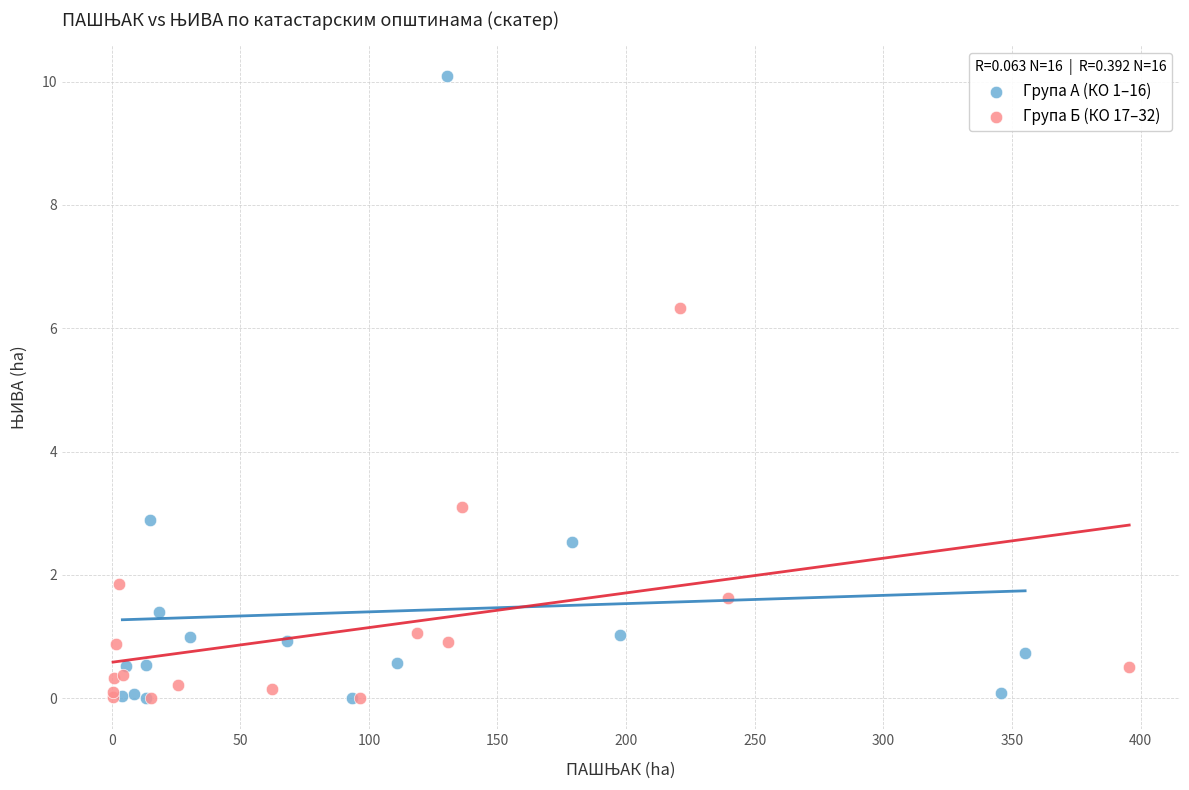

Which series has the widest spread of Y values?

Група А (КО 1–16)